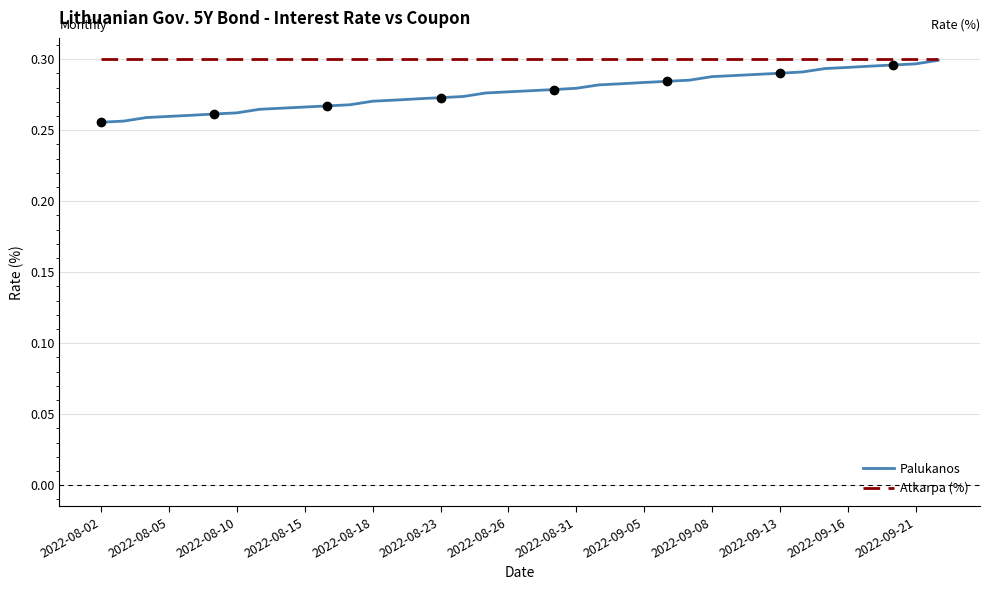

Which series has the widest spread of values?

Palukanos